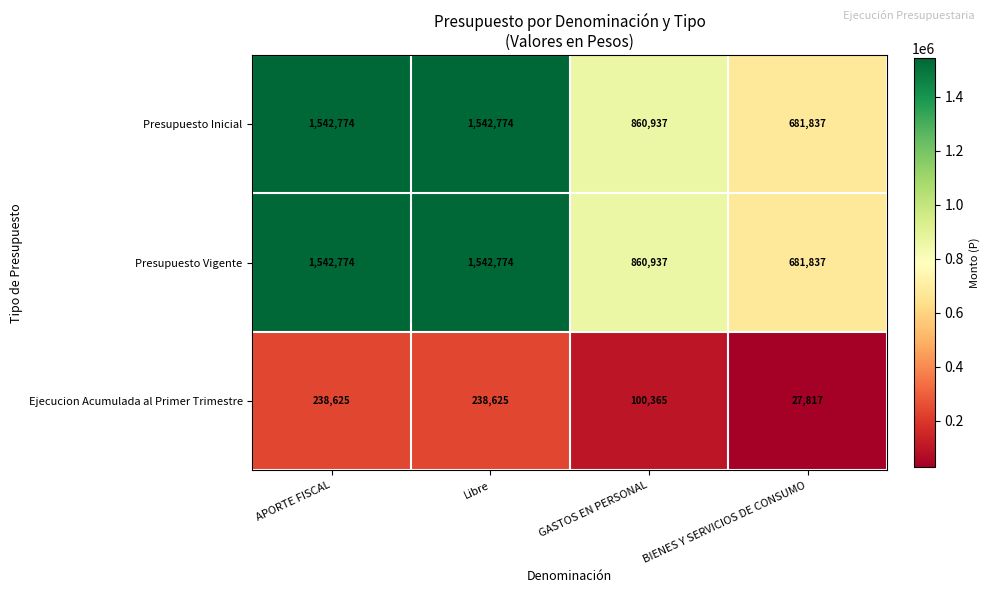

How many categories are shown in the chart?

4